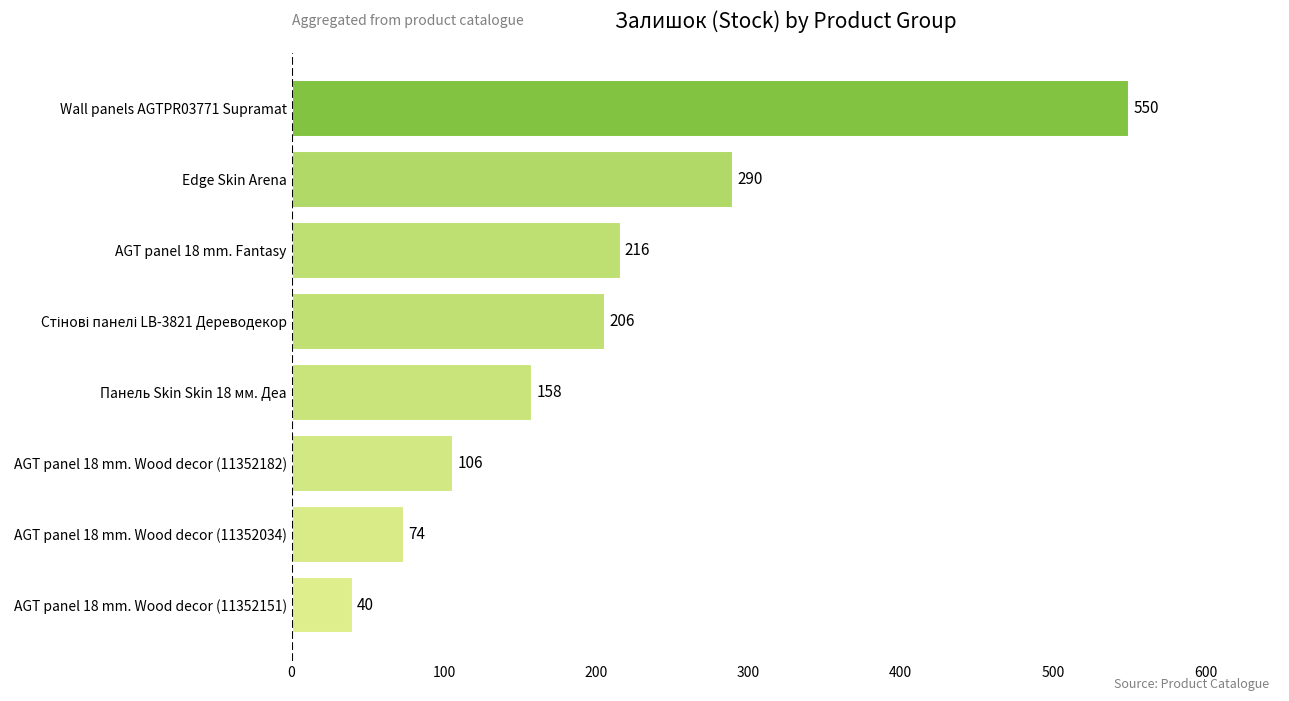

What is the difference between the maximum and second lowest values?

476